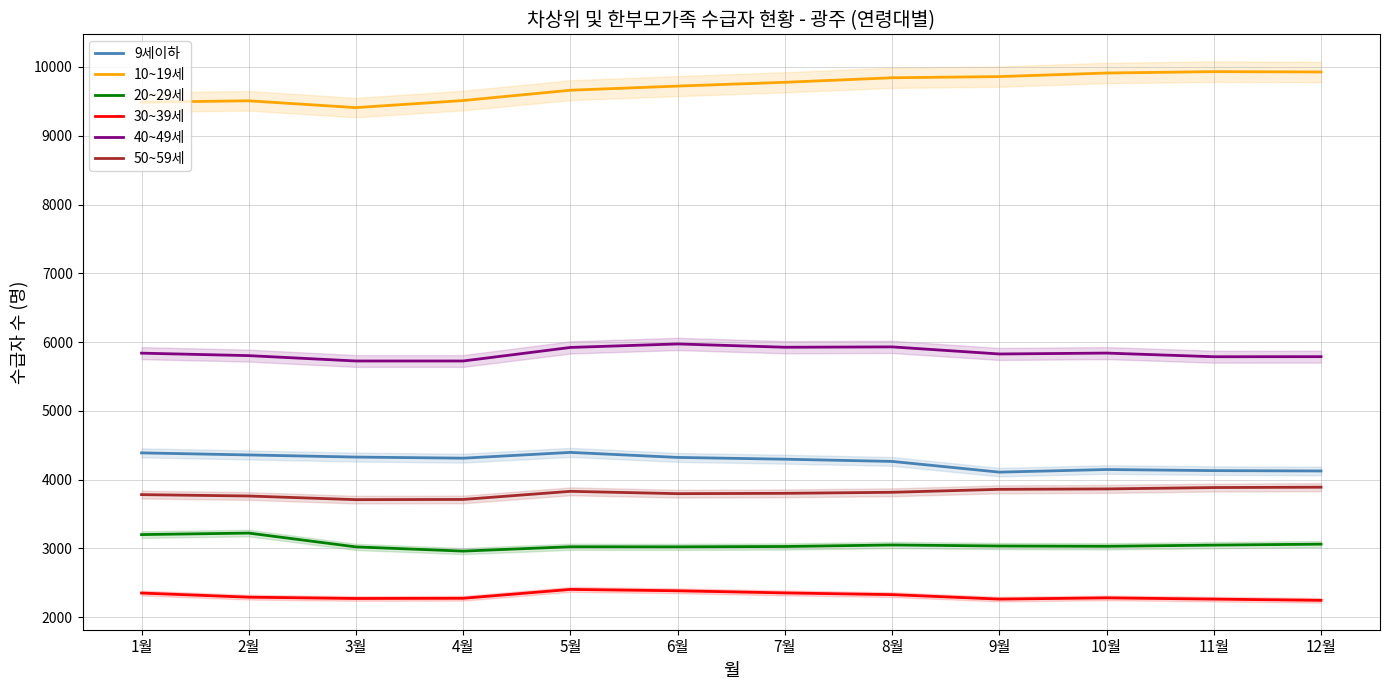

Is it true that 50~59세 equals 2243 at 7월?

False